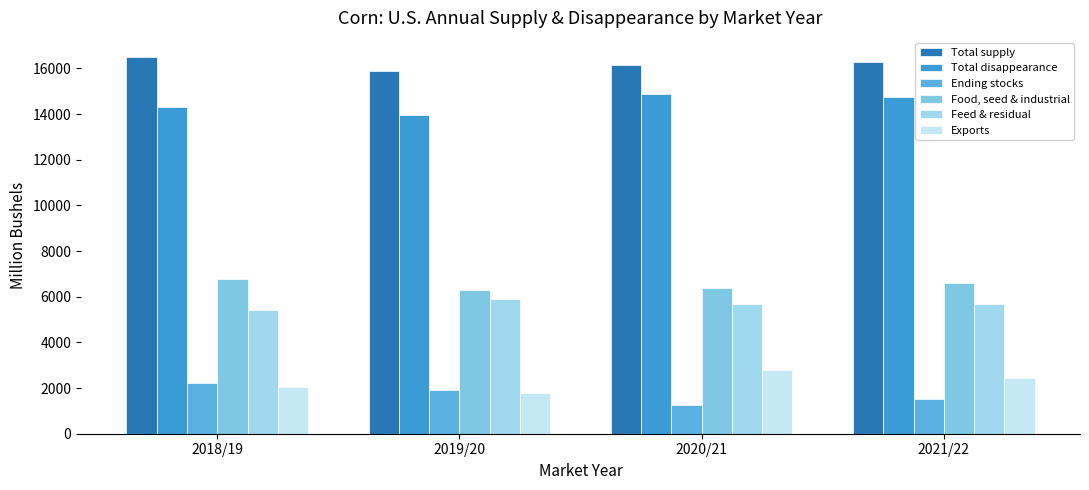

How many values in the Total supply series exceed 16271?

2